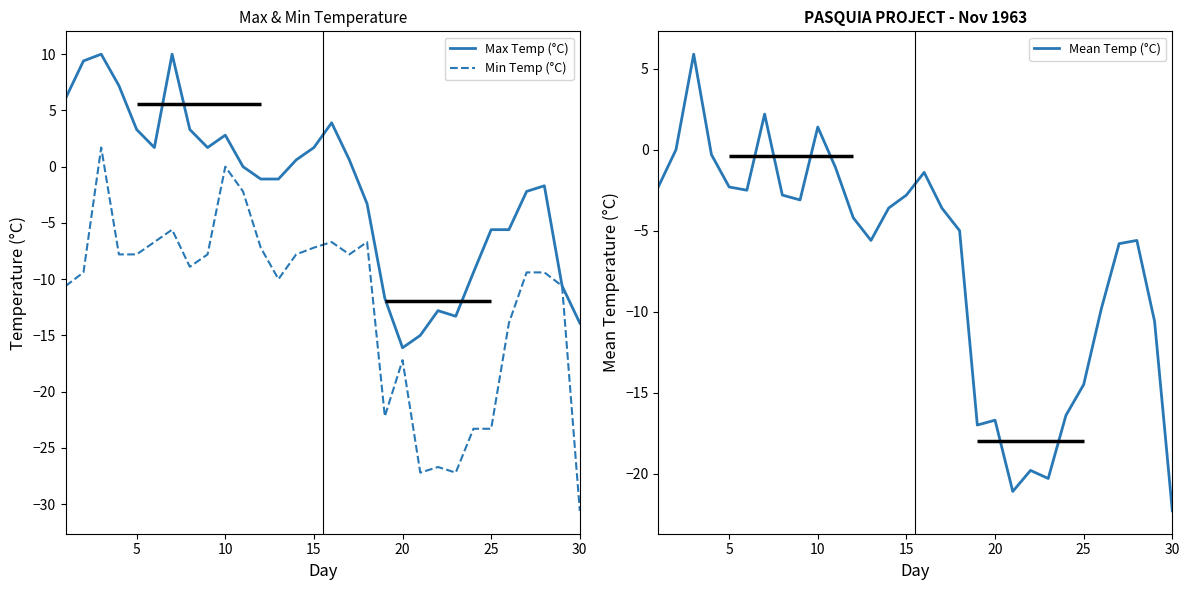

Does the chart have visible grid lines?

No